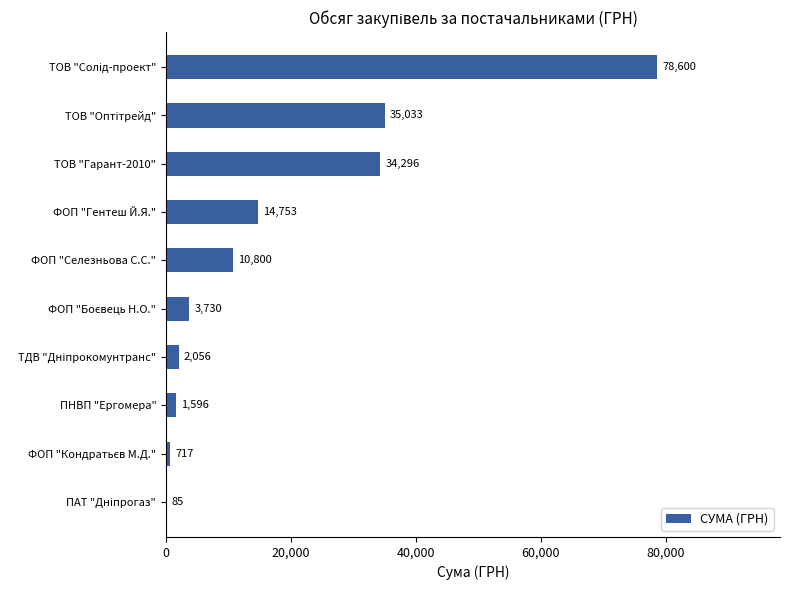

The chart shows a value of 8792.9 at ФОП "Гентеш Й.Я.". True or false?

False